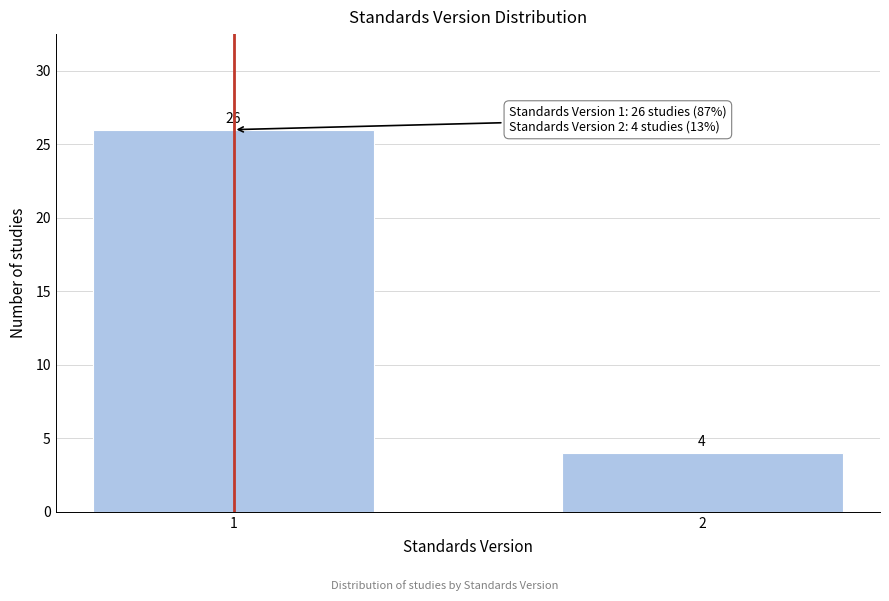

Reading right to left, transcribe all the data shown in this chart.

2=4	1=26